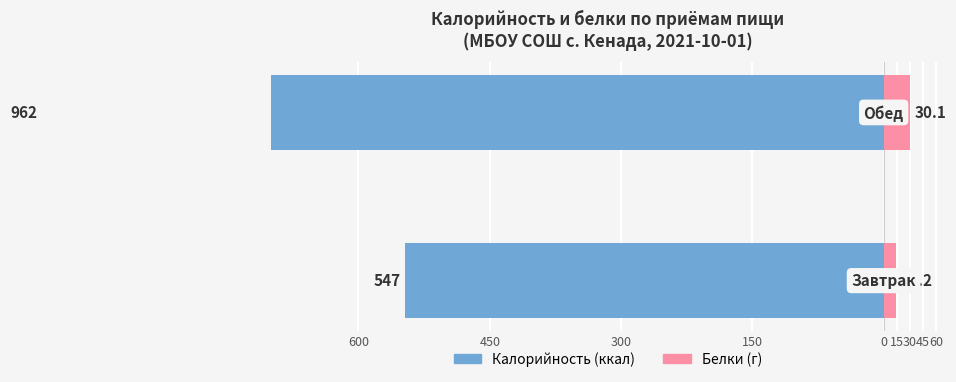

The value of Калорийность at 450 is -1432.9. True or false?

False